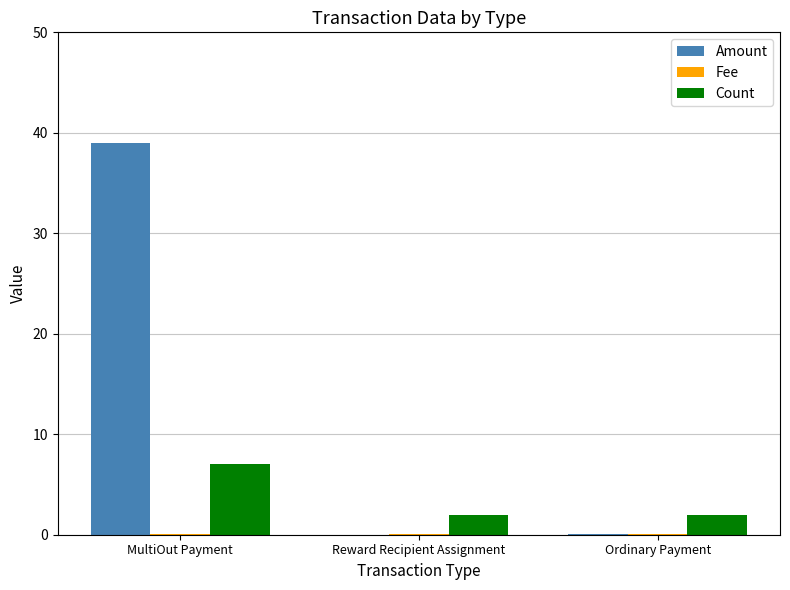

What is the total value across all series at Reward Recipient Assignment?

2.0